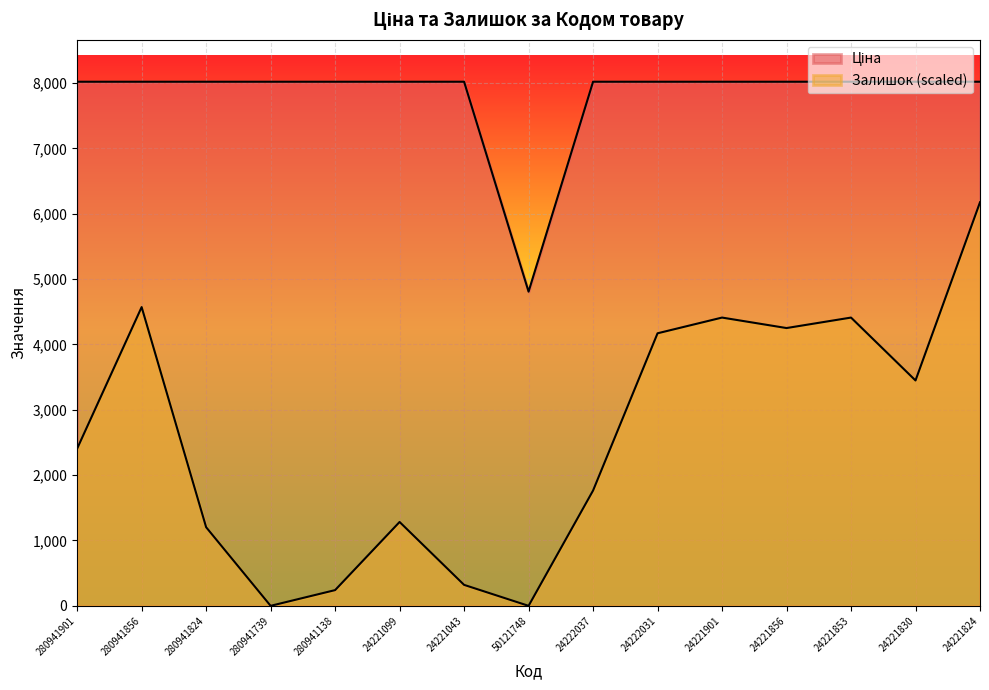

At how many categories does at least one series exceed 5017?

14